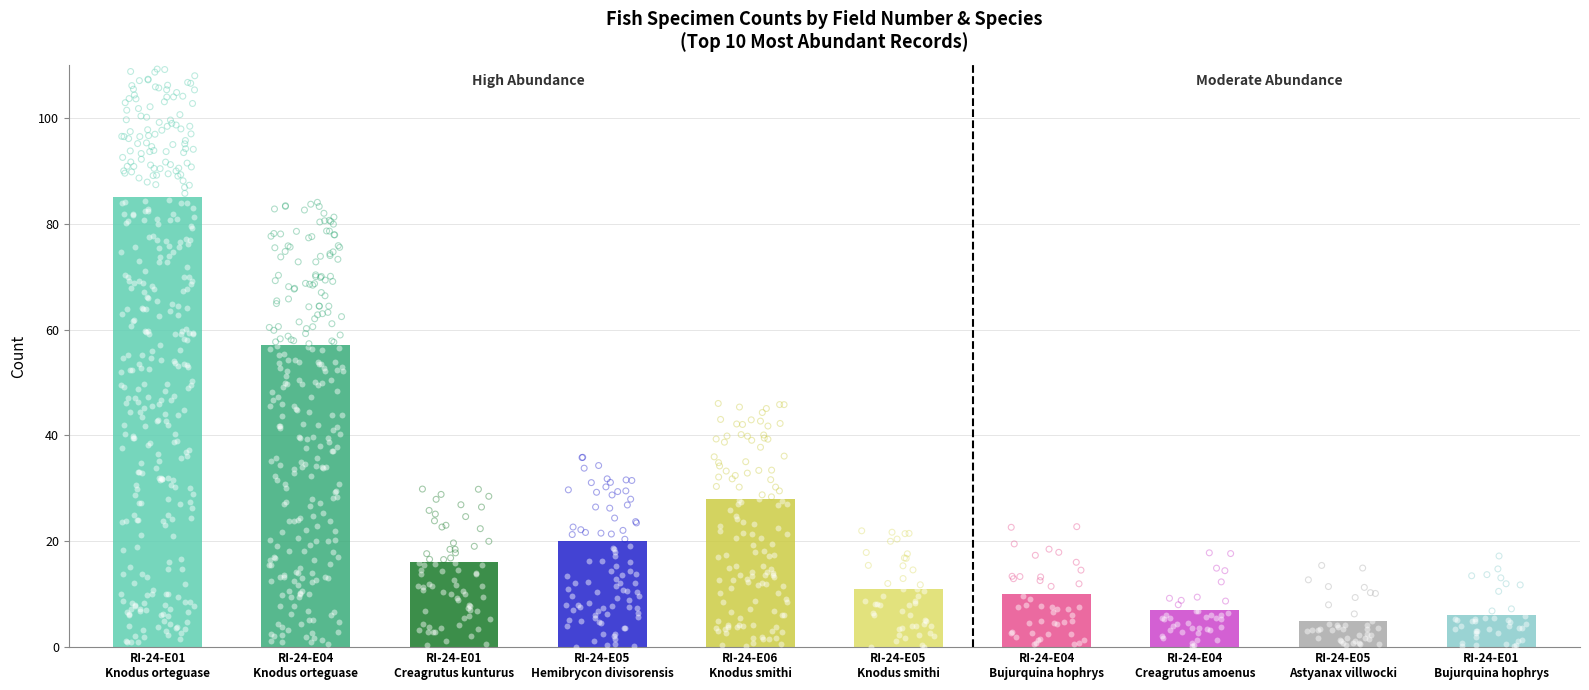

Approximately how many times larger is the value at RI-24-E04
Knodus orteguase compared to RI-24-E01
Knodus orteguase?

0.7